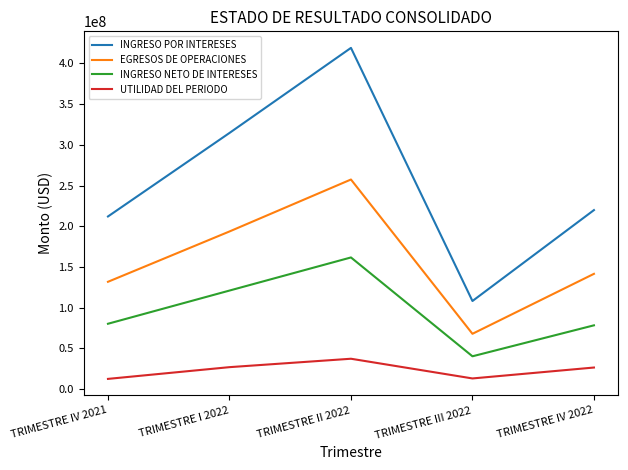

The value of EGRESOS DE OPERACIONES at TRIMESTRE II 2022 is 257428271. True or false?

True